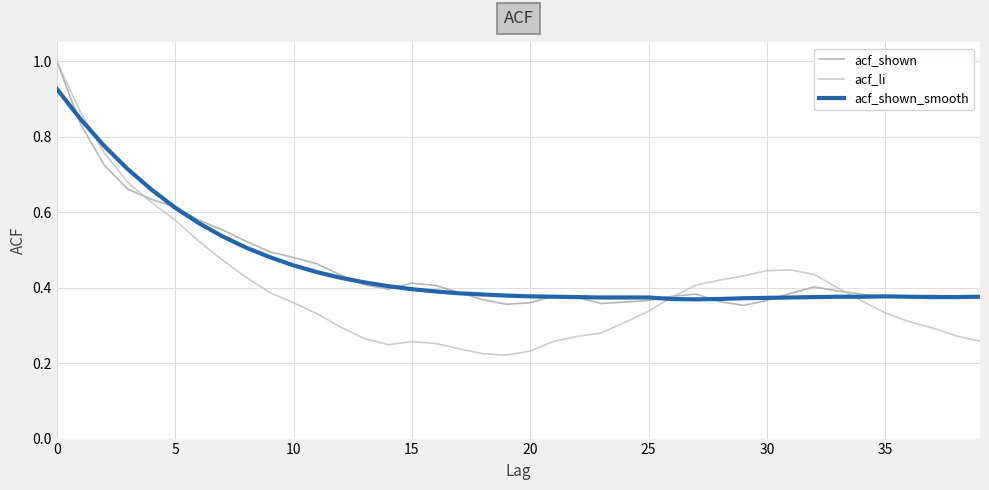

What is the highest value of the acf_li series?

1.0